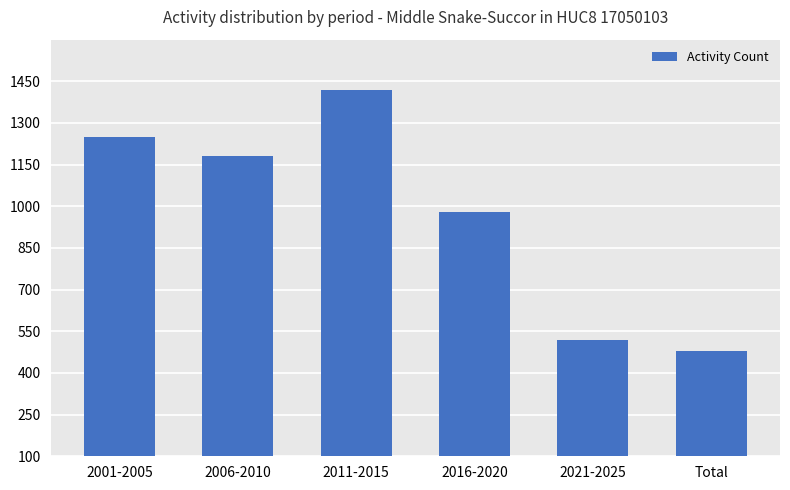

The chart shows a value of 1250 at 2001-2005. True or false?

True